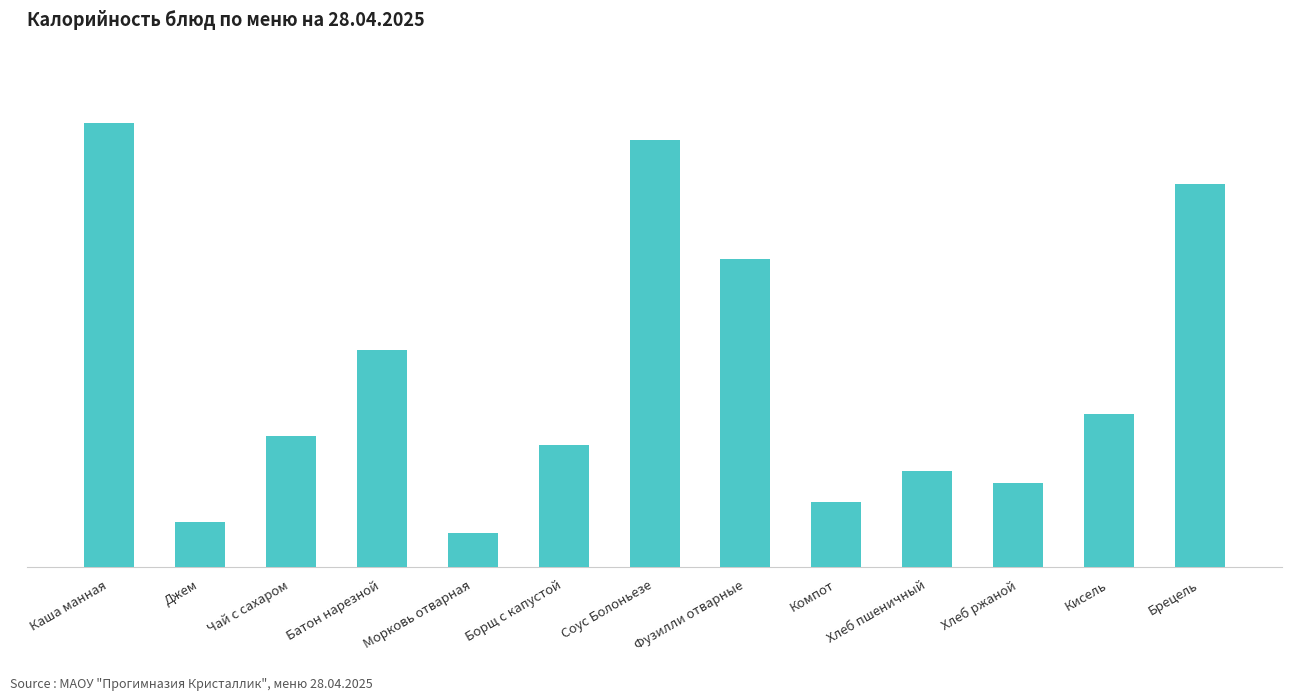

What is the label of the 1st bar from the left?

Каша манная